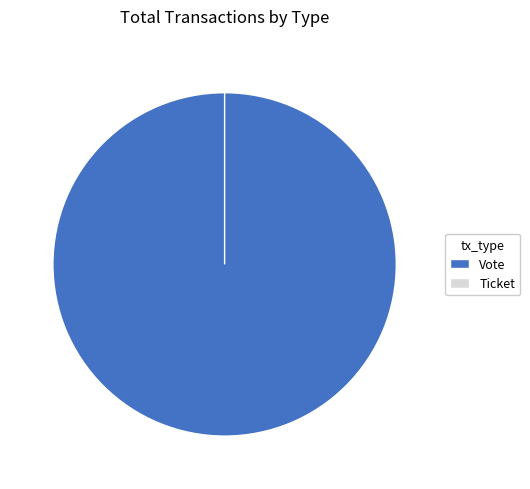

What is the largest slice in the pie chart?

Vote